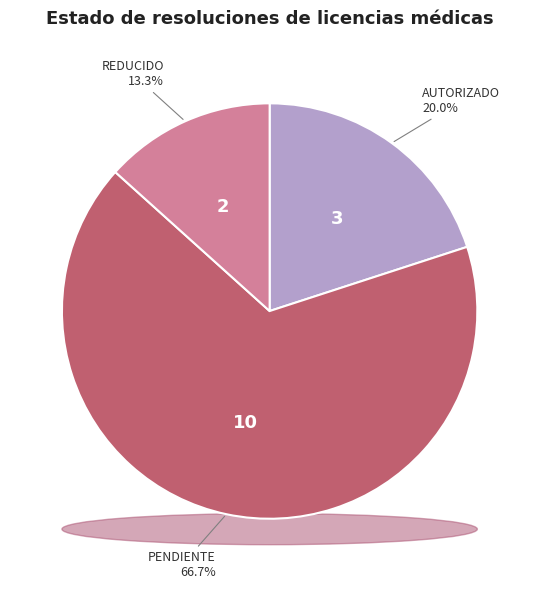

Rank the categories by value from highest to lowest.

PENDIENTE, AUTORIZADO, REDUCIDO